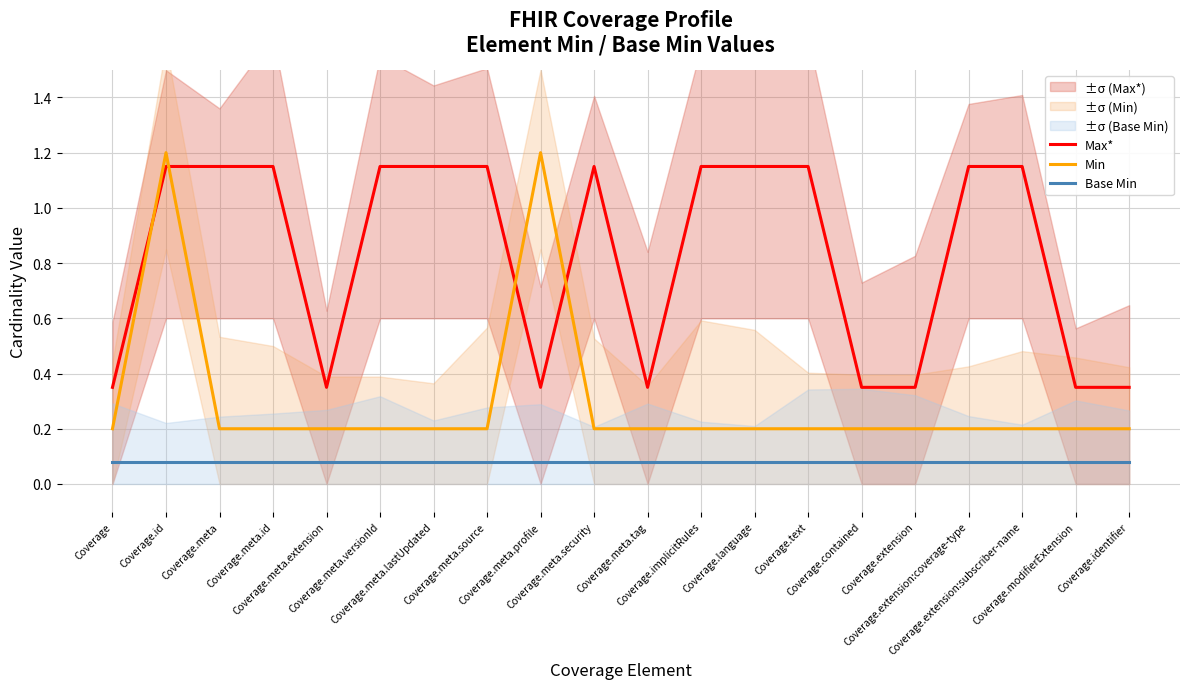

In Min, how many points are higher than both neighbors (excluding endpoints)?

2